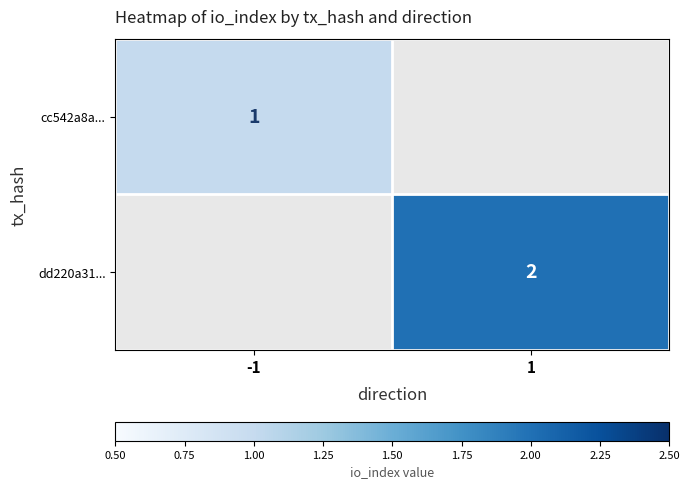

What is the smallest value displayed?

1.0